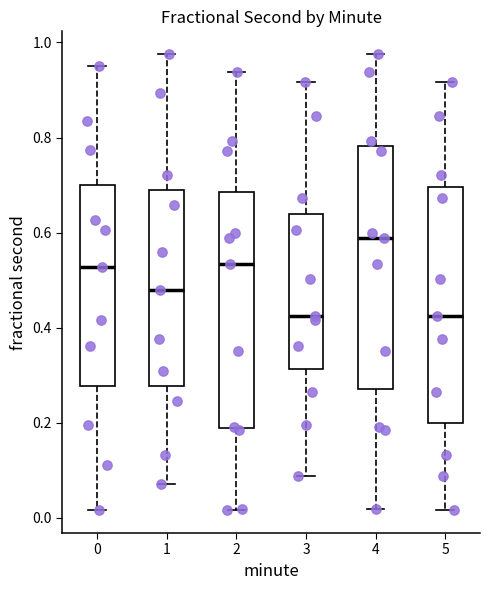

Where does the median line of the box at x = 3 sit on the y-axis? The values are not printed on the chart, so give them approximately, as read against the axis.

0.42